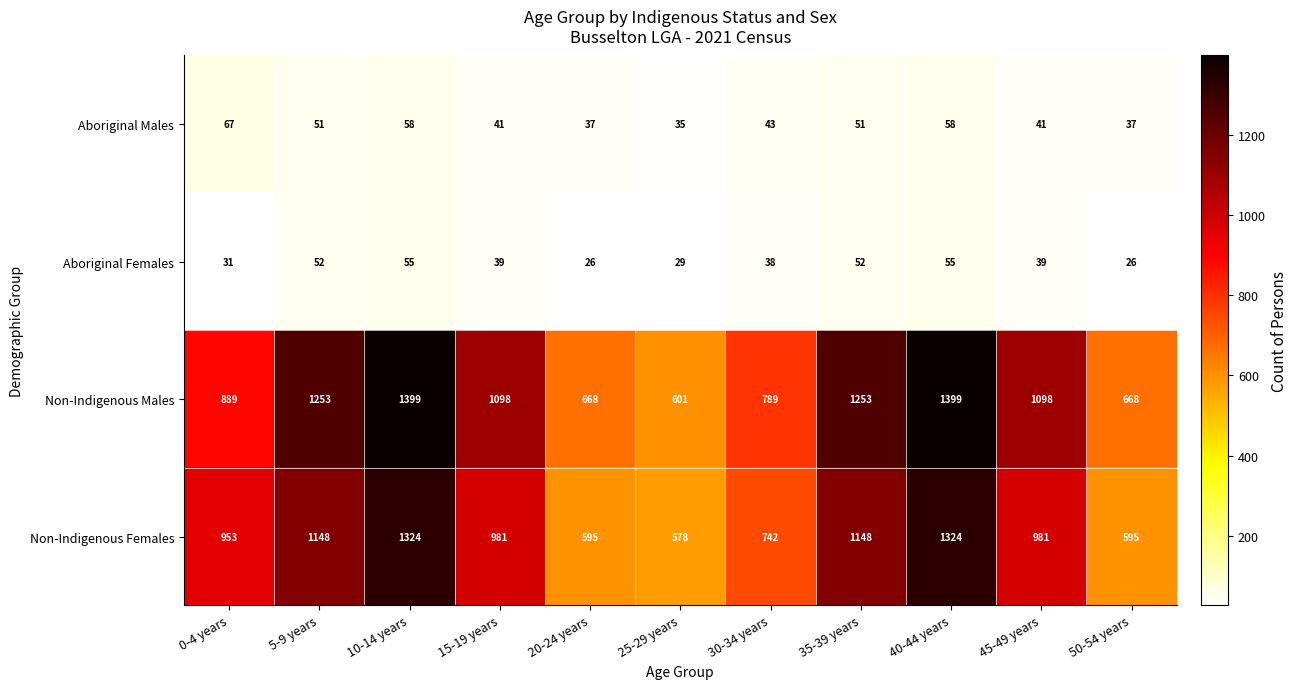

What is the maximum value shown in the chart?

1399